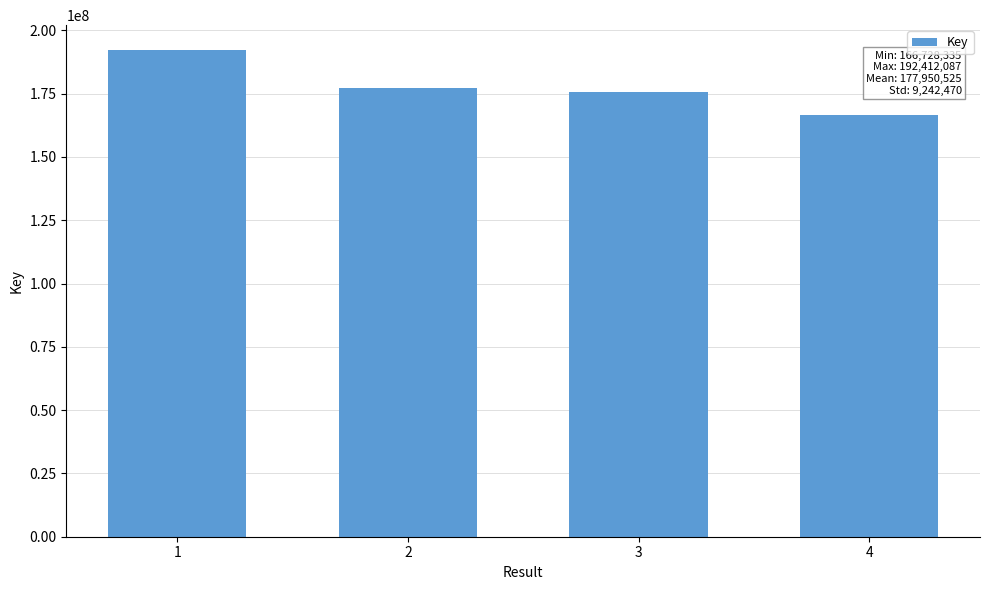

List the labels in order of value, largest first.

1, 2, 3, 4